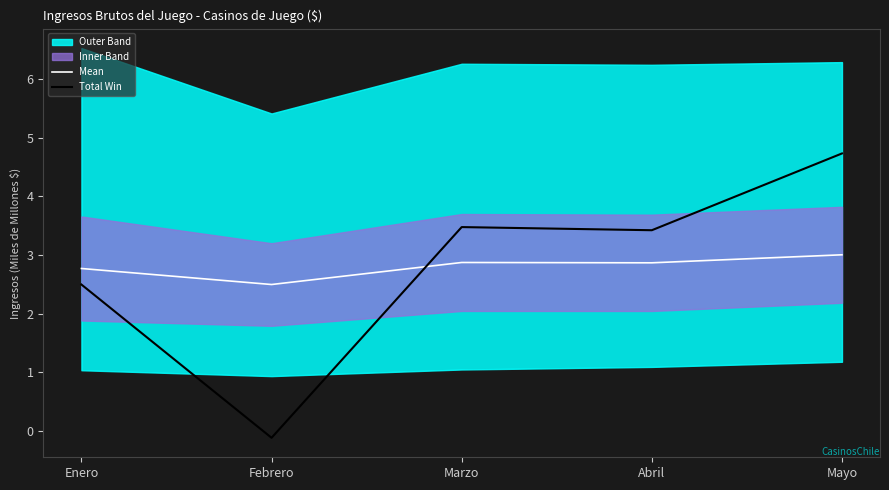

In Mean, how many points are lower than both neighbors (excluding endpoints)?

2